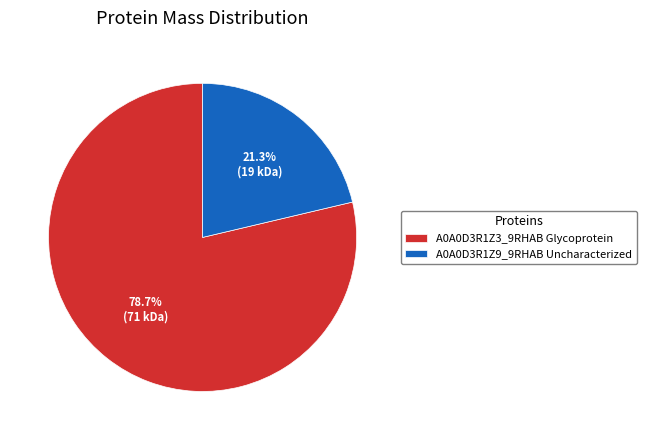

Combined, do A0A0D3R1Z3_9RHAB Glycoprotein and A0A0D3R1Z9_9RHAB Uncharacterized account for over 50%?

Yes